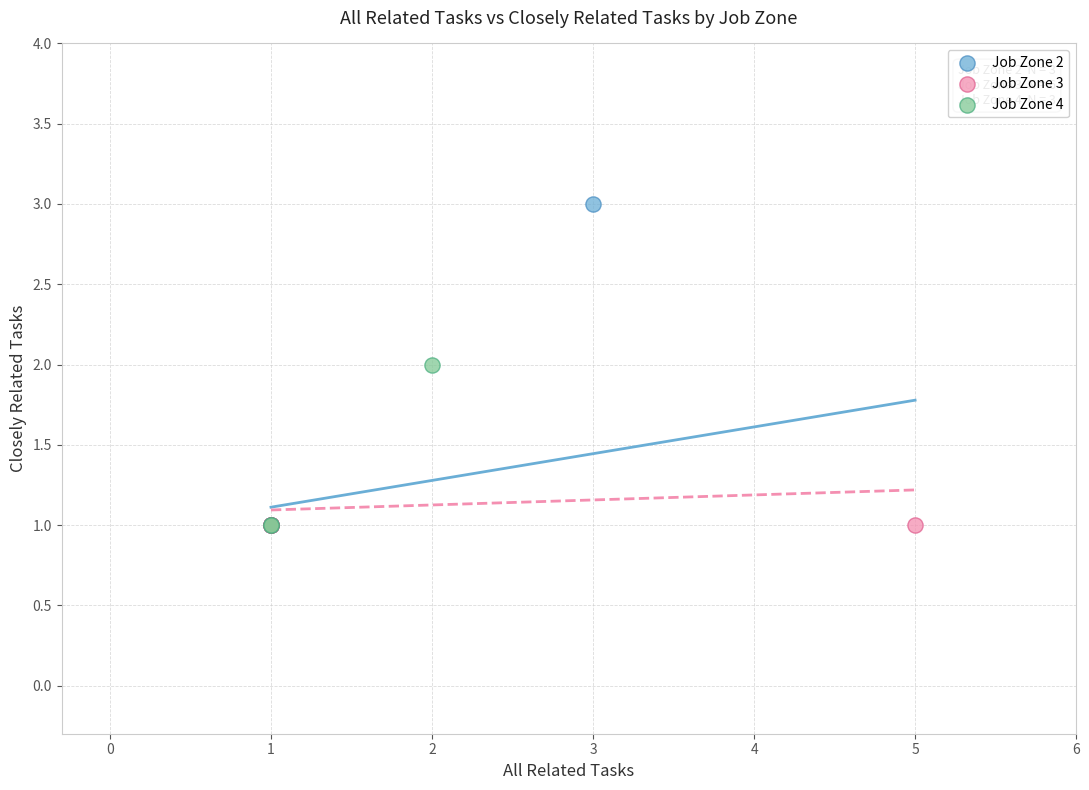

Which series contains the highest Y value?

Job Zone 2